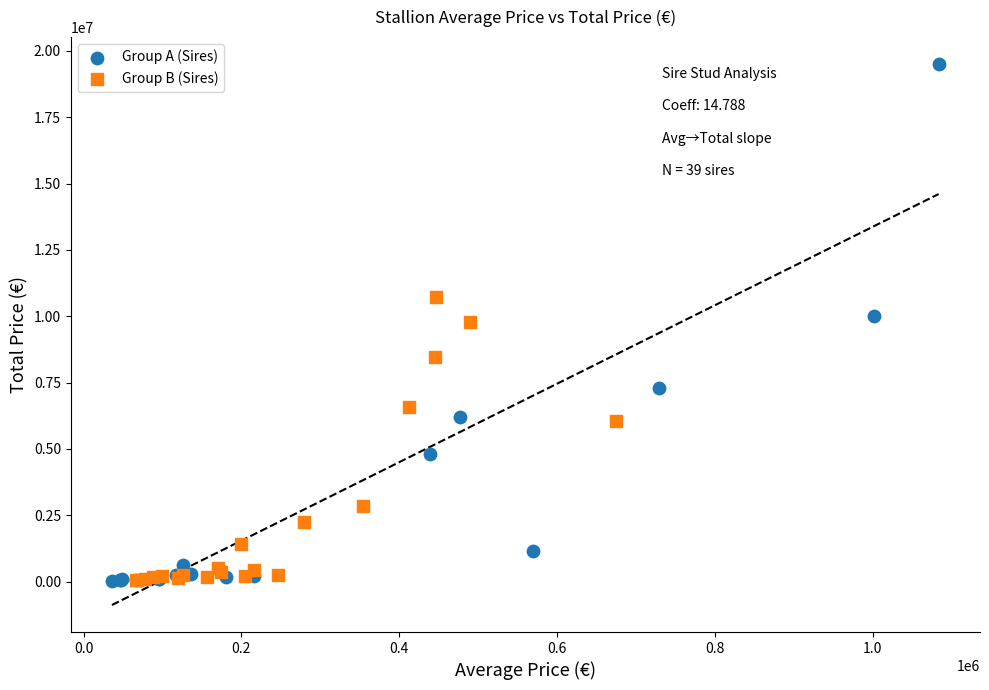

Which series reaches the maximum Y coordinate?

Group A (Sires)